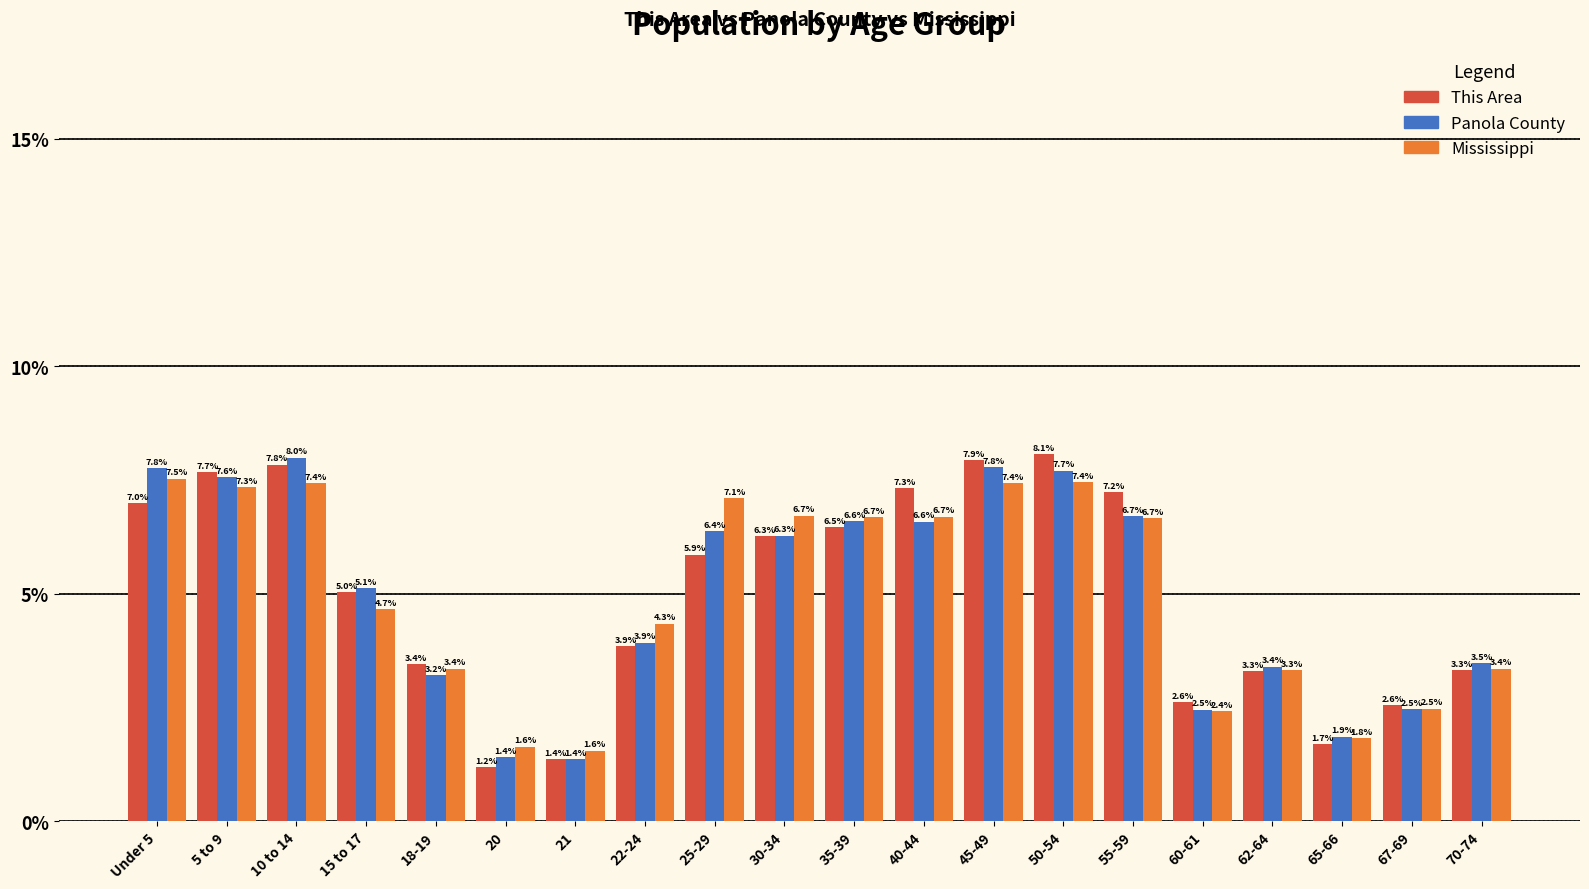

Reading right to left, transcribe all the data shown in this chart.

This Area: 3.3	2.6	1.7	3.3	2.6	7.2	8.1	7.9	7.3	6.5	6.3	5.9	3.9	1.4	1.2	3.4	5.0	7.8	7.7	7.0
Panola County: 3.5	2.5	1.9	3.4	2.5	6.7	7.7	7.8	6.6	6.6	6.3	6.4	3.9	1.4	1.4	3.2	5.1	8.0	7.6	7.8
Mississippi: 3.4	2.5	1.8	3.3	2.4	6.7	7.4	7.4	6.7	6.7	6.7	7.1	4.3	1.6	1.6	3.4	4.7	7.4	7.3	7.5